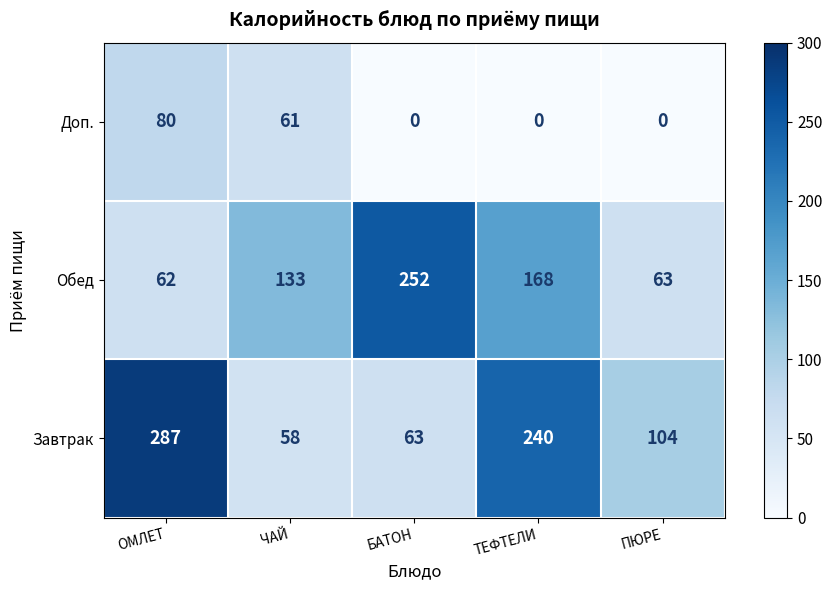

What is the sum of all Завтрак values?

752